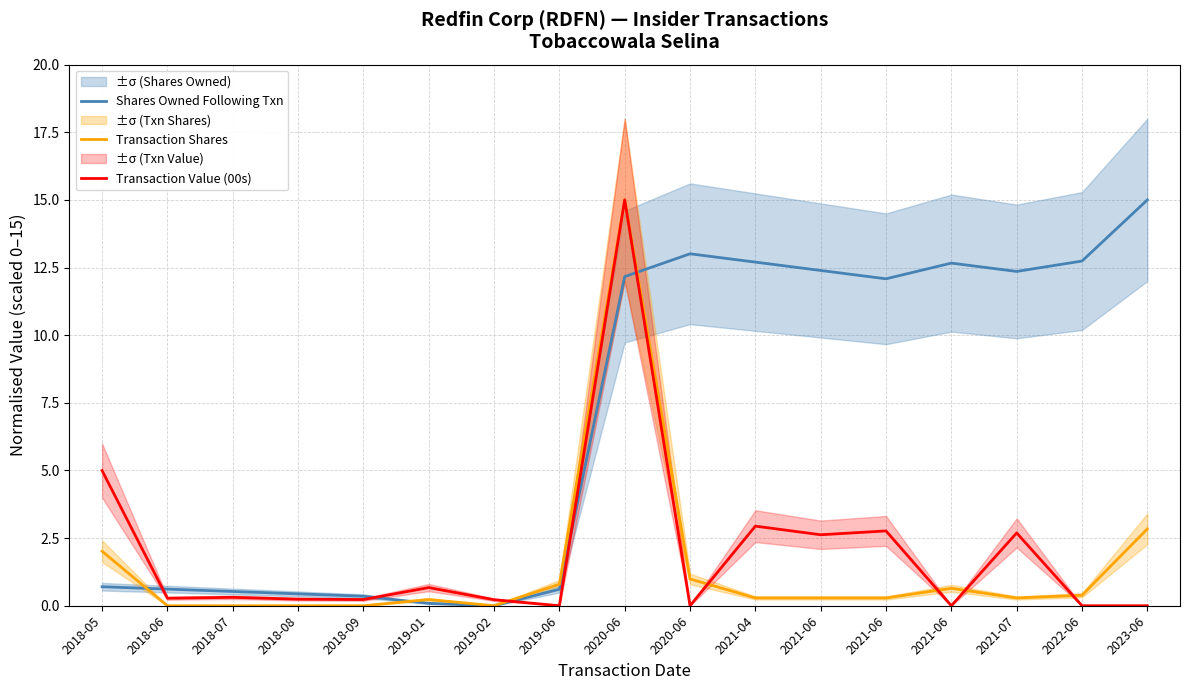

Where does the Shares Owned Following Txn series first go above 12?

2020-06